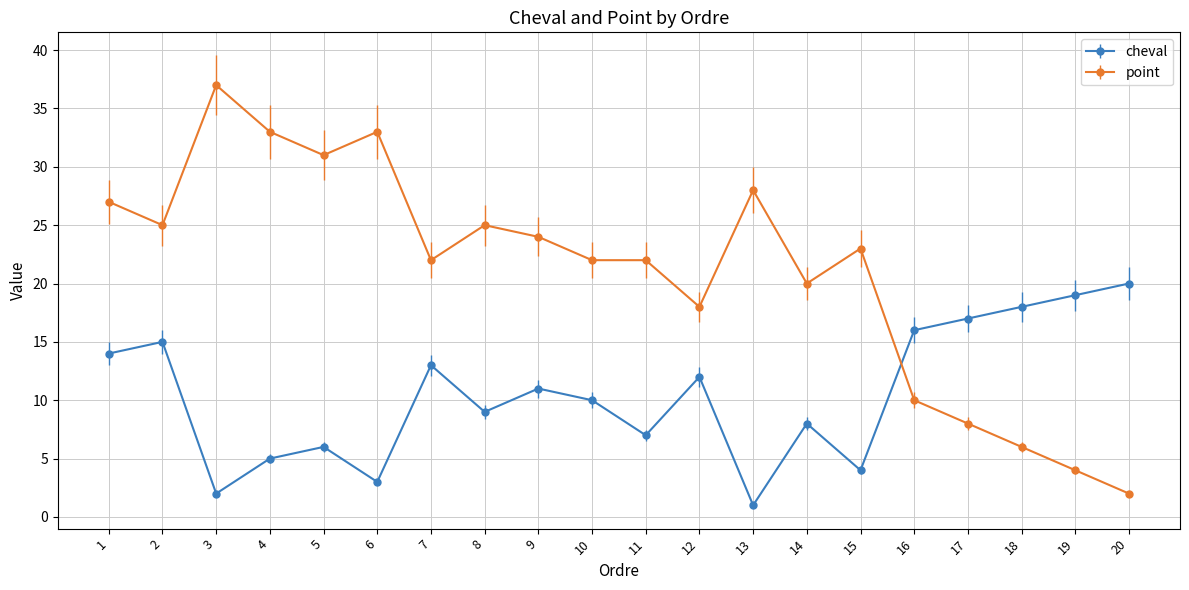

Reading left to right, what are all the values shown in this chart?

cheval: 14	15	2	5	6	3	13	9	11	10	7	12	1	8	4	16	17	18	19	20
point: 27	25	37	33	31	33	22	25	24	22	22	18	28	20	23	10	8	6	4	2